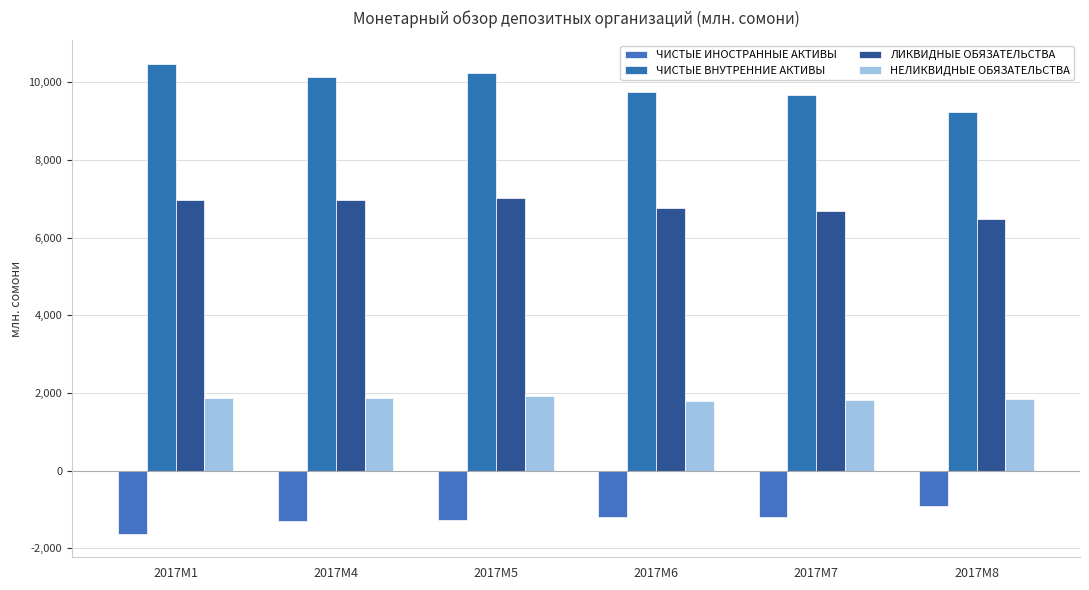

Count the number of categories in the chart.

6